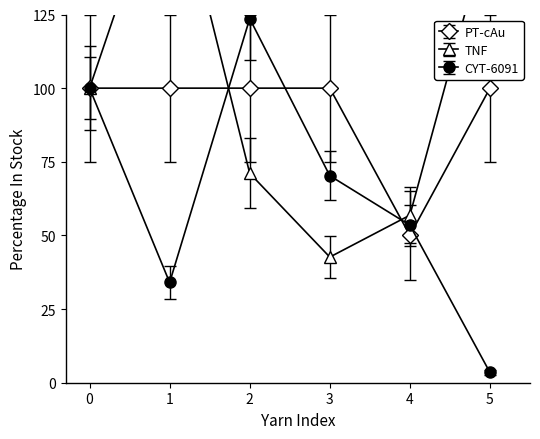

Which category has the lowest value in the CATENELLA MATASSA series?

4